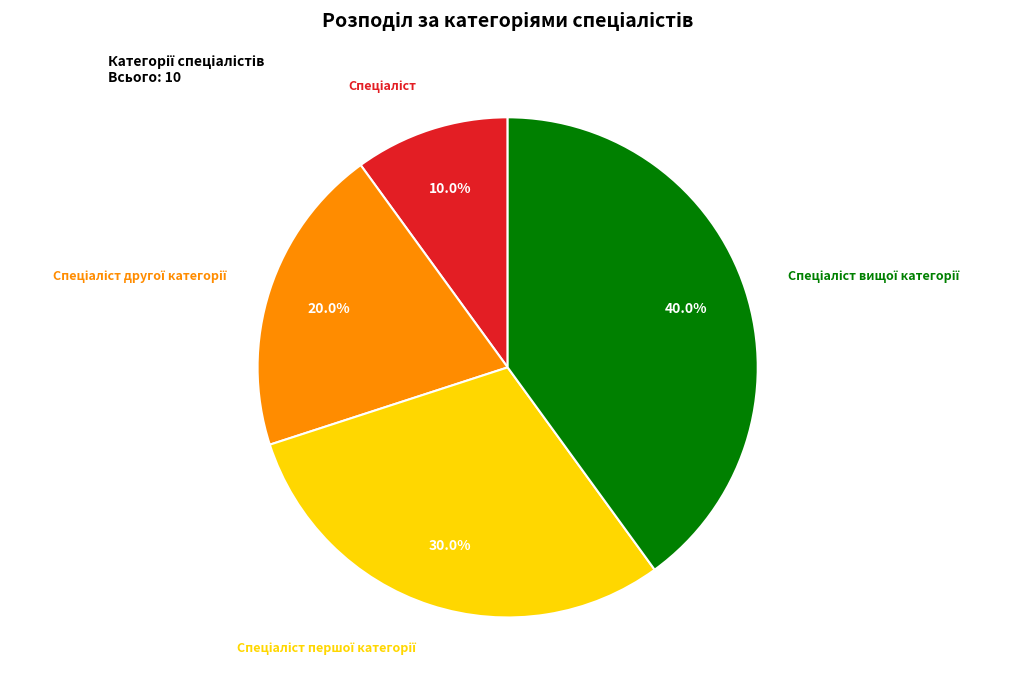

Does any single category account for the majority?

No